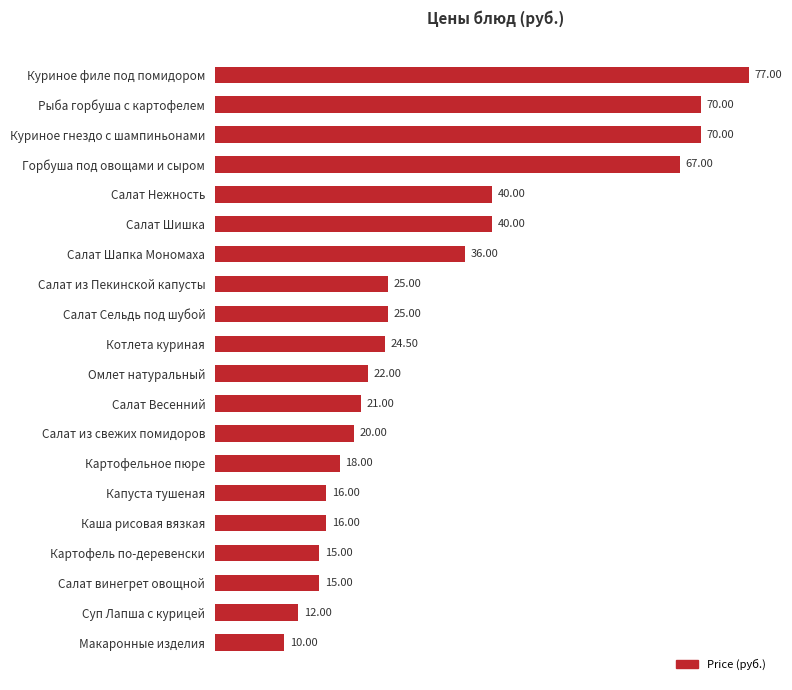

What is the average value?

32.0